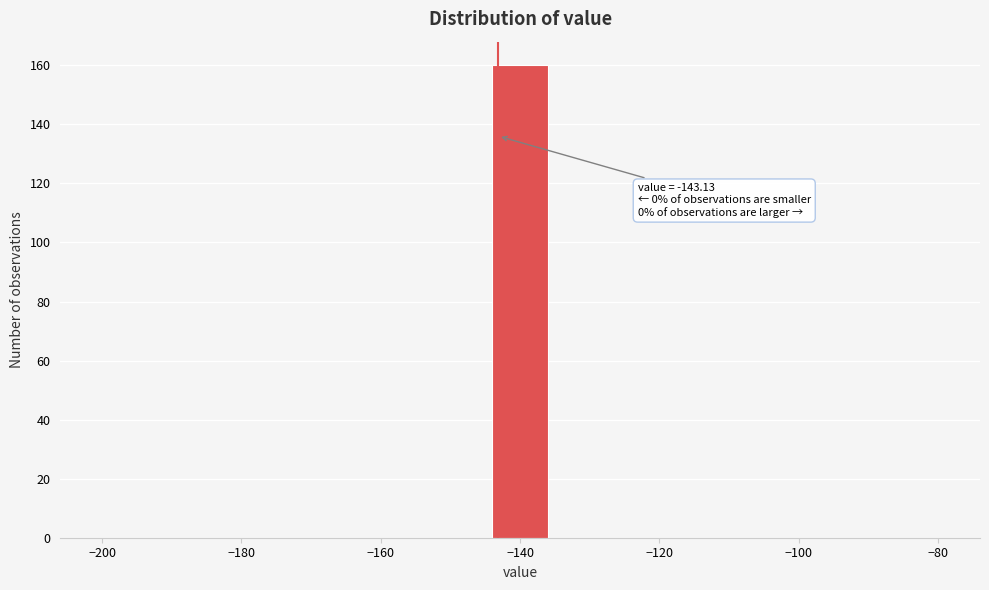

Which range on the x-axis has the tallest bar?

-144 to -136